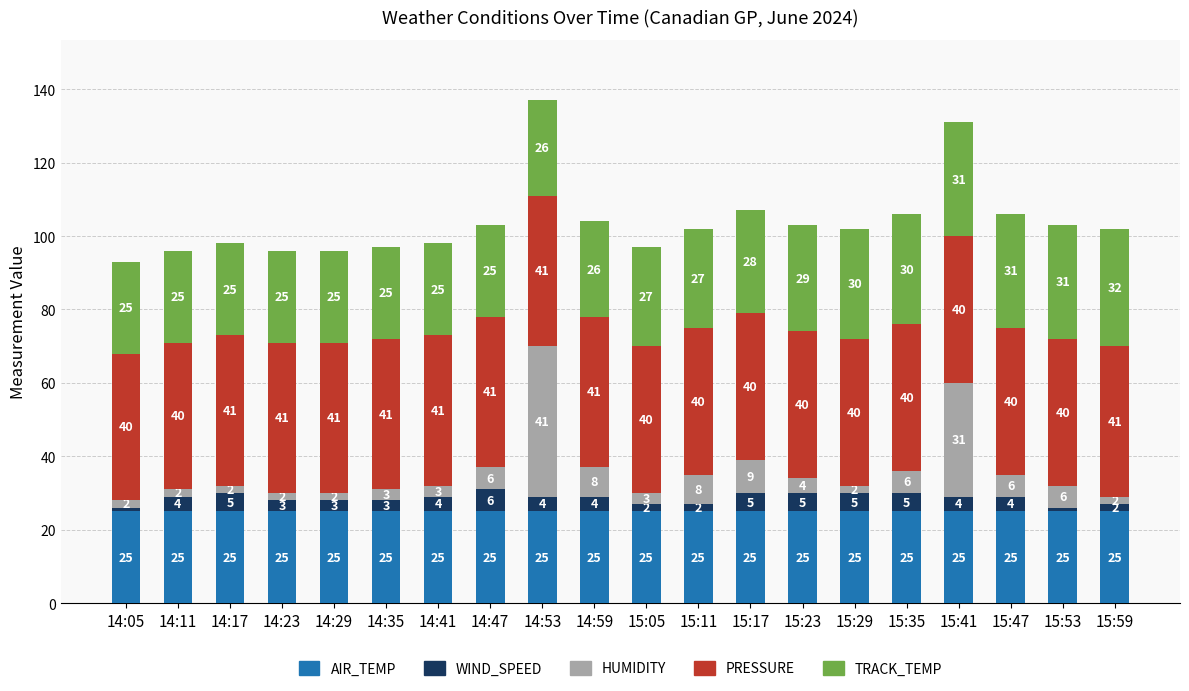

How many categories are shown in the chart?

20